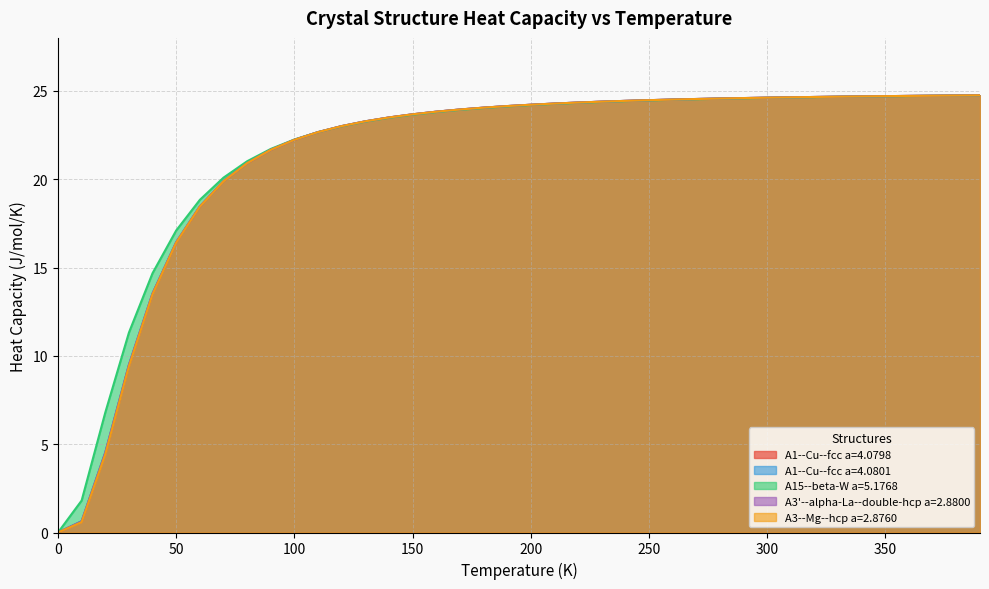

What is the highest value of the A1--Cu--fcc a=4.0801 series?

24.7